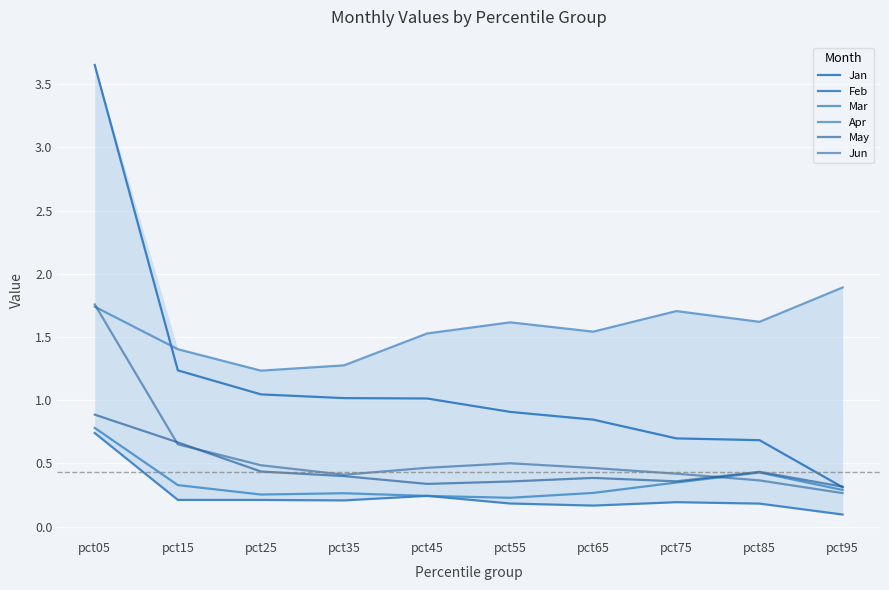

Count the number of categories in the chart.

10